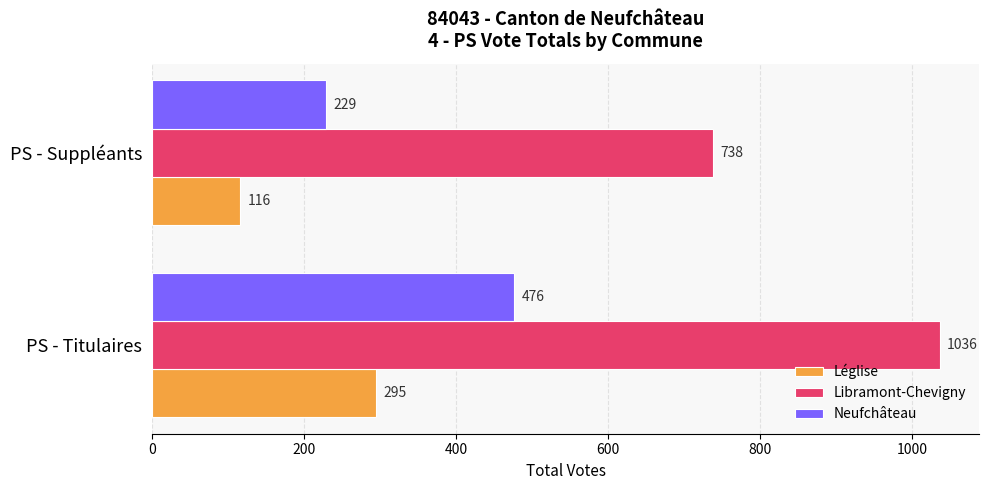

Is it true that Libramont-Chevigny equals 1503 at PS - Titulaires?

False